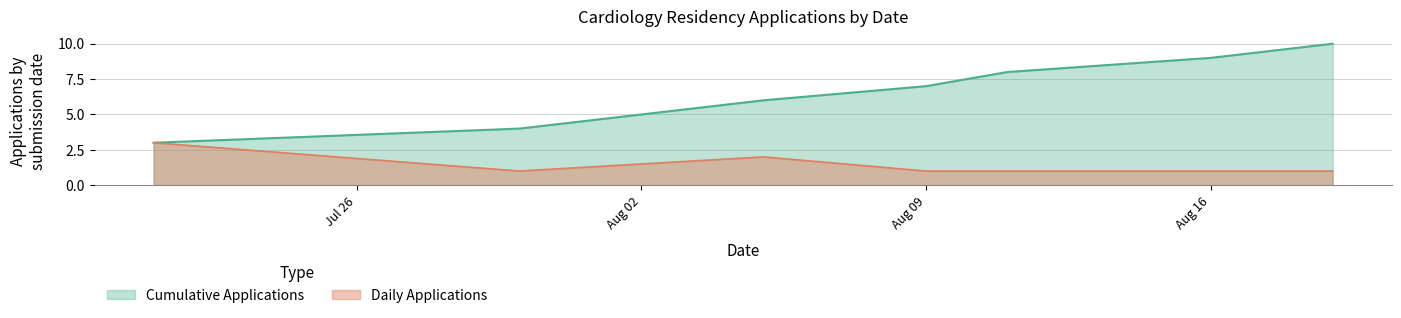

List the series in order of their overall mean, lowest first.

Daily Applications, Cumulative Applications